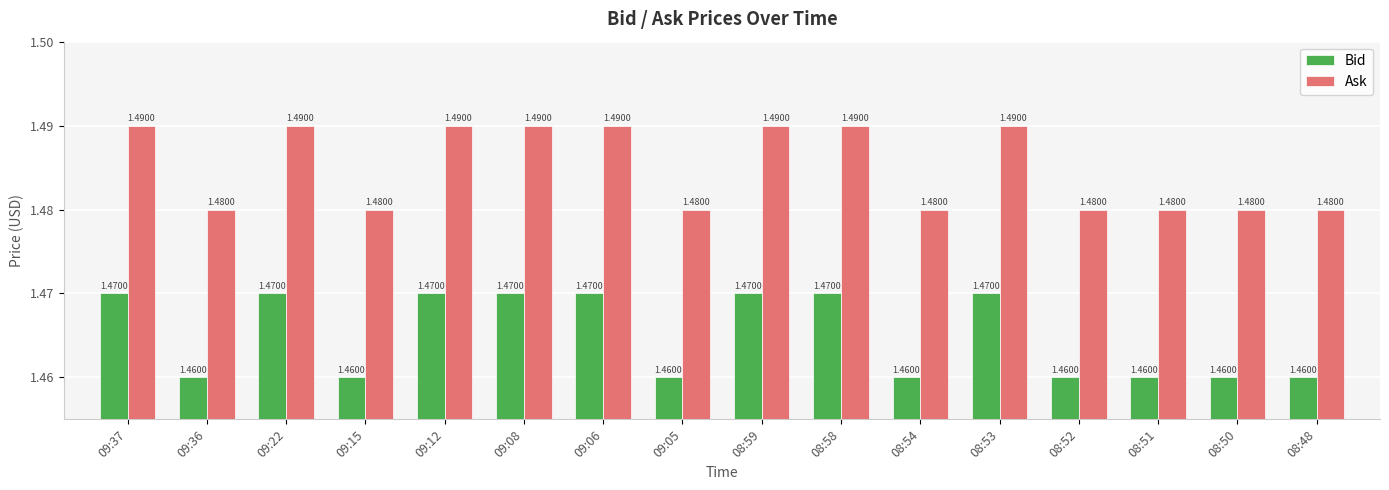

At 09:22, list the series in order from largest to smallest.

Ask, Bid